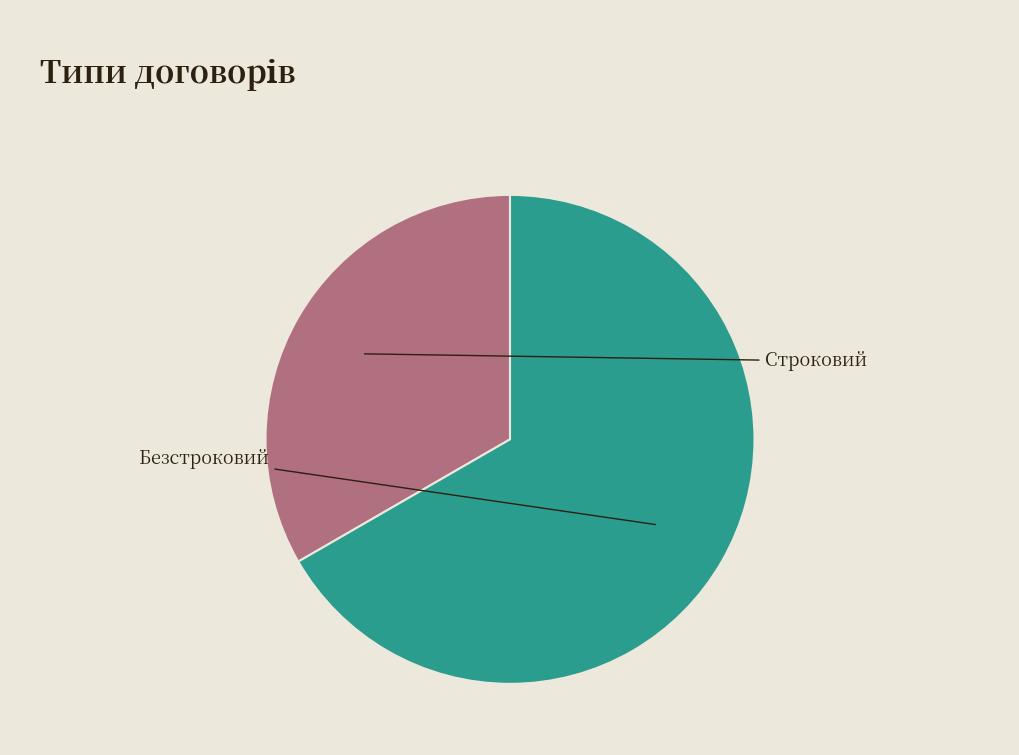

Does any single category account for the majority?

Yes